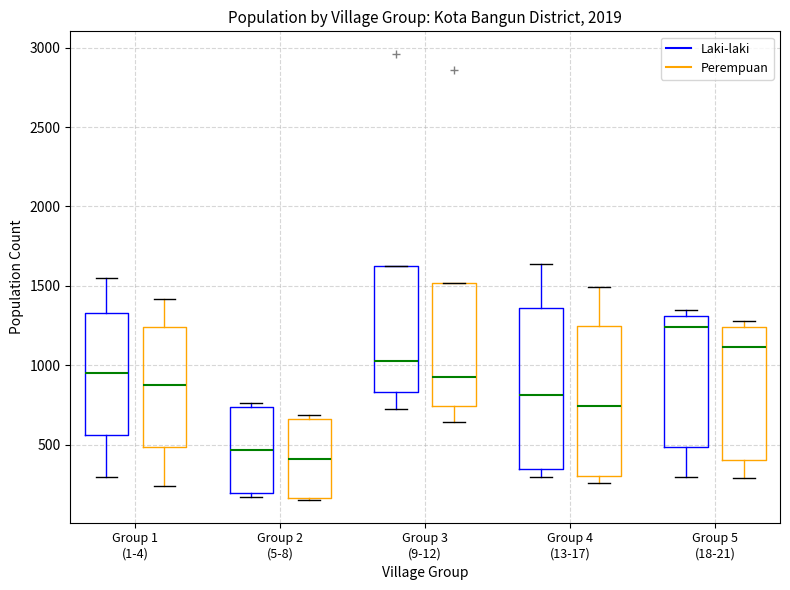

Comparing the boxes themselves (not the whiskers), which one is the tallest?

Group 4 (13-17) (Laki-laki)